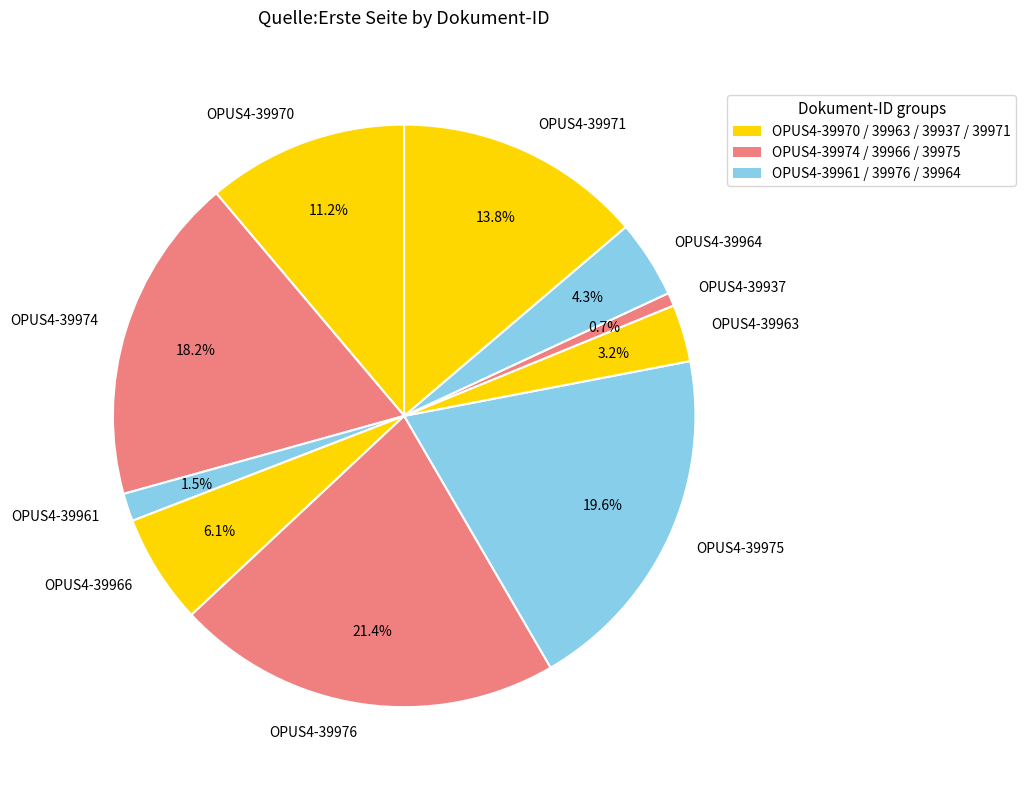

What percentage is the OPUS4-39970 slice, to the nearest percent?

11%